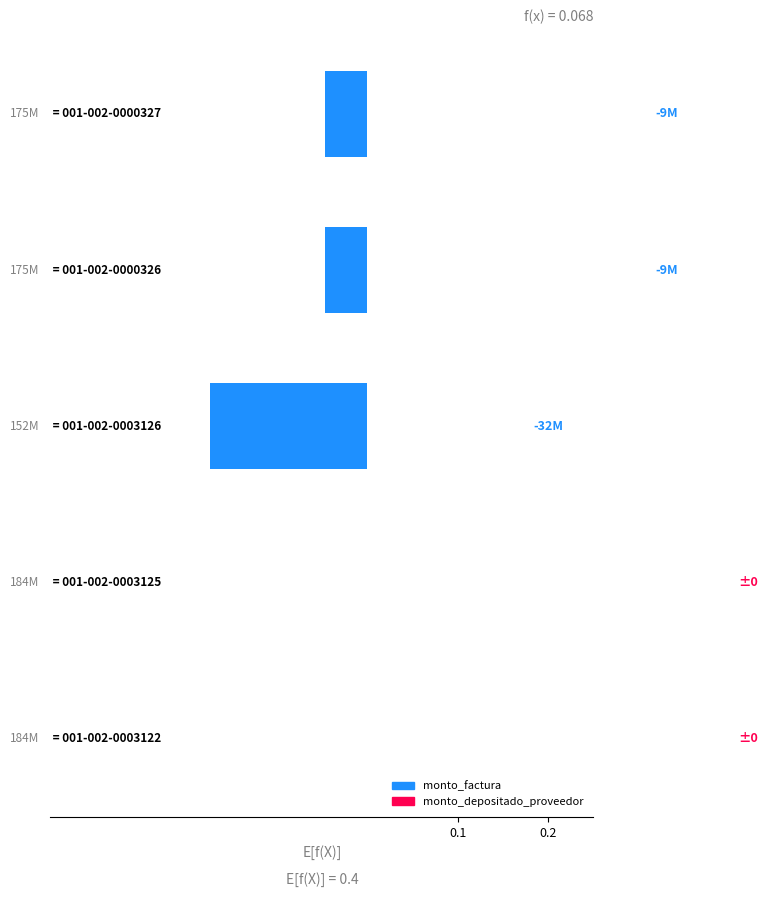

What is the sum of all values?

-0.3